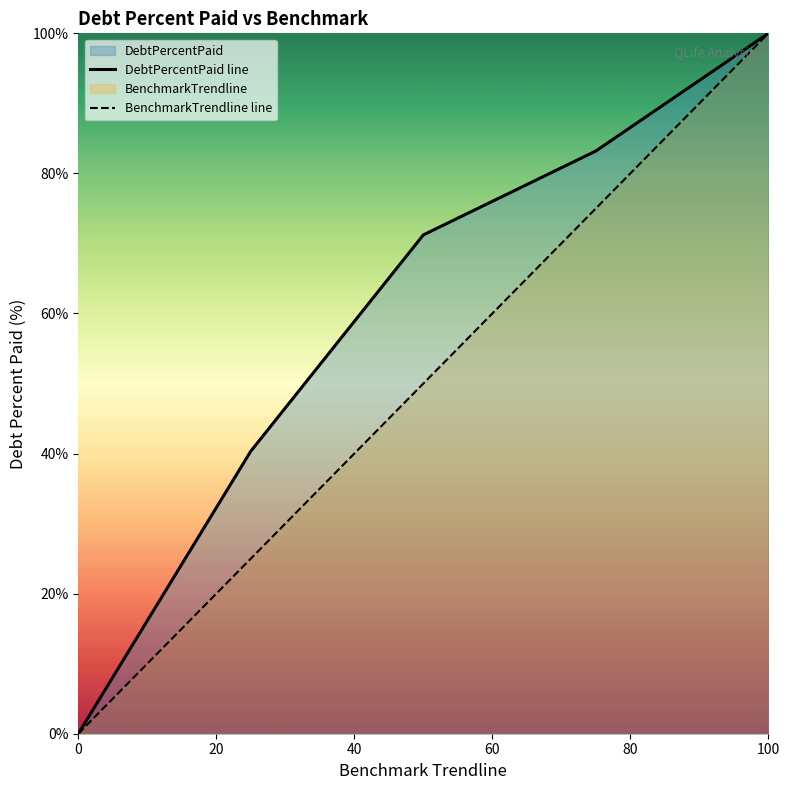

True or false: BenchmarkTrendline line has a value of 66.6 at 0.

False